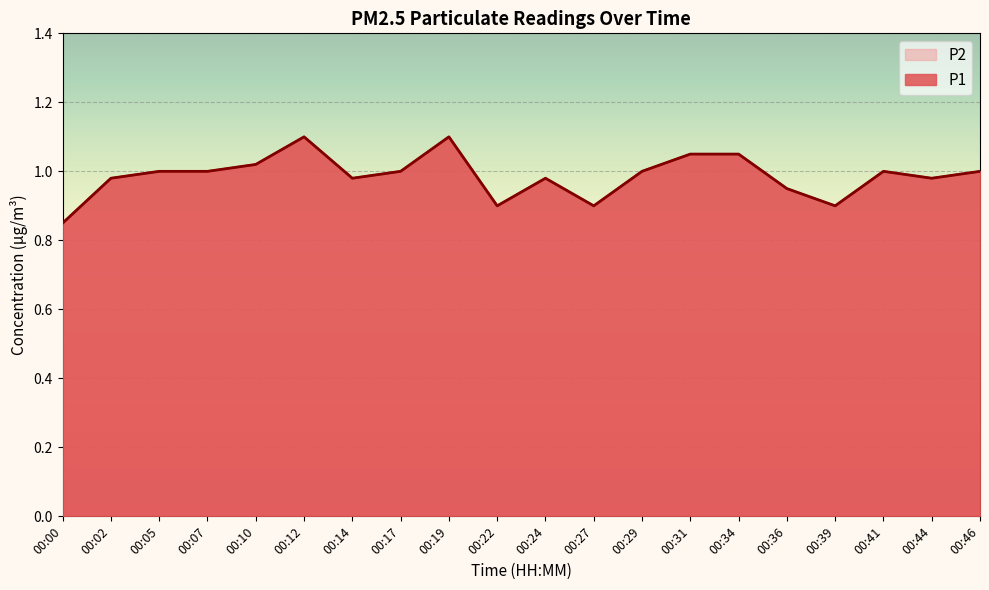

List the series in order of their peak value, lowest first.

P1, P2